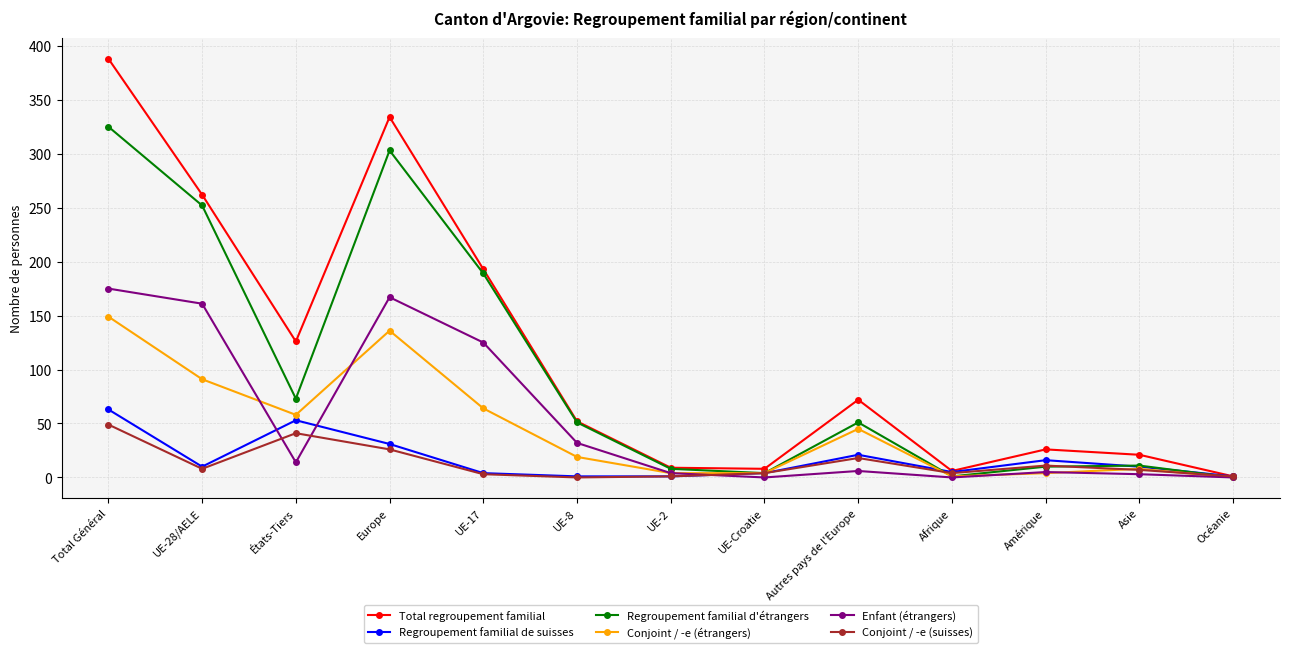

True or false: Regroupement familial de suisses and Conjoint / -e (étrangers) cross at least once.

True